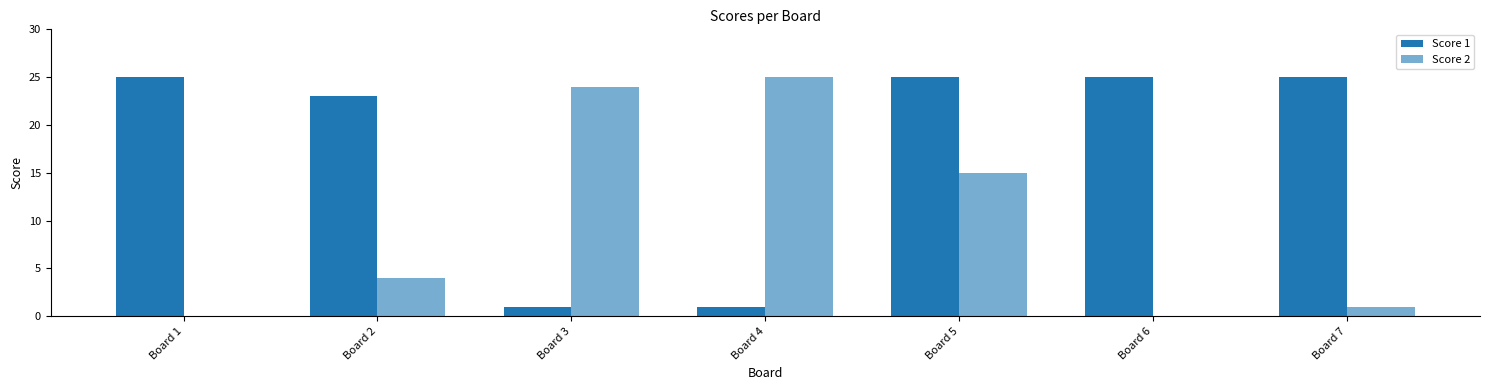

Does the chart contain stacked bars?

No